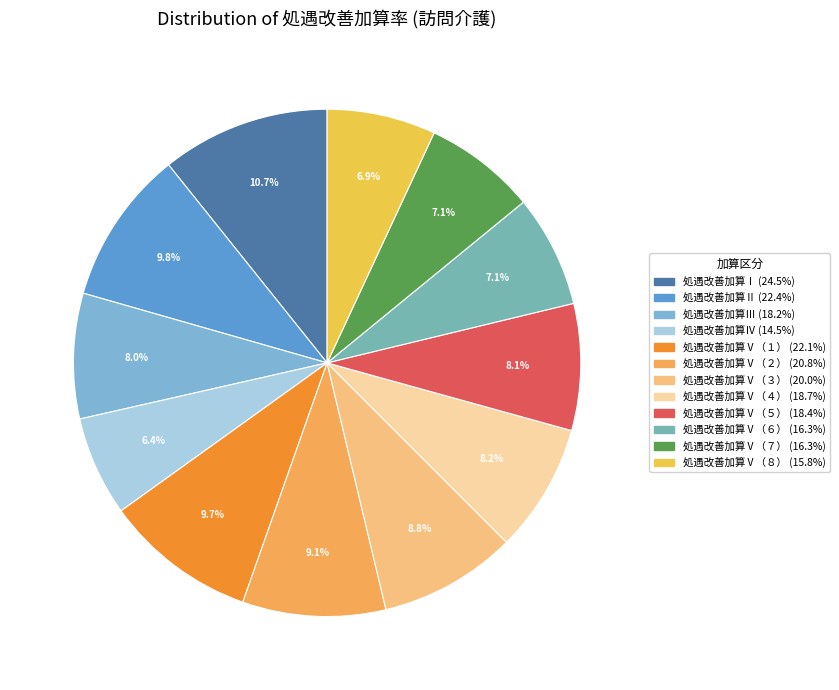

How many segments does this pie chart have?

12